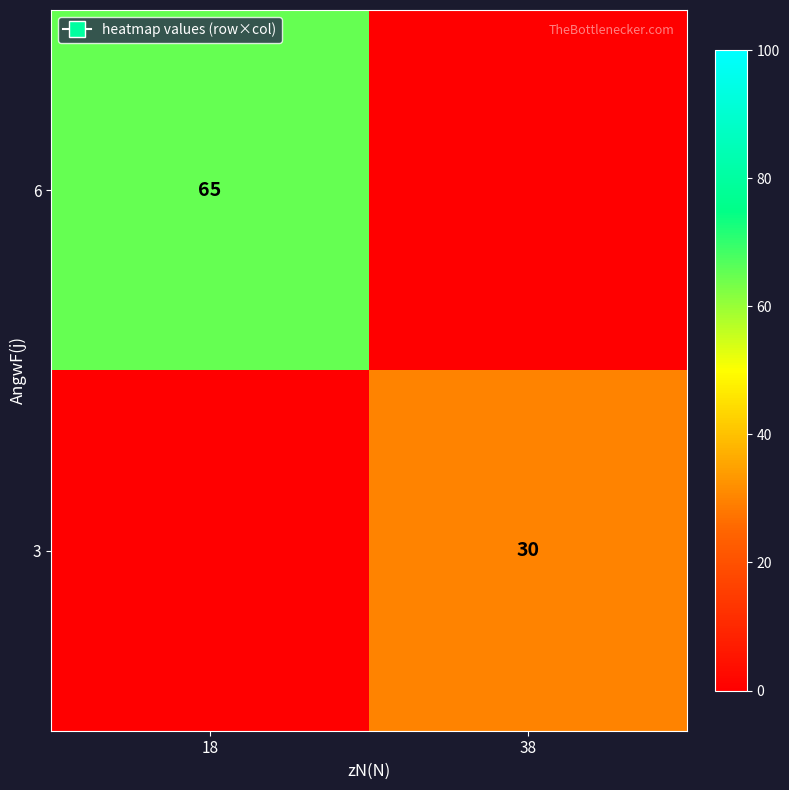

True or false: 3 has a value of 42 at 38.

False